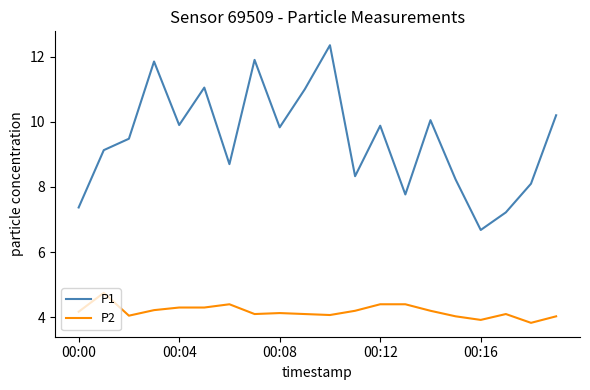

What is the average value of the P1 series?

9.5